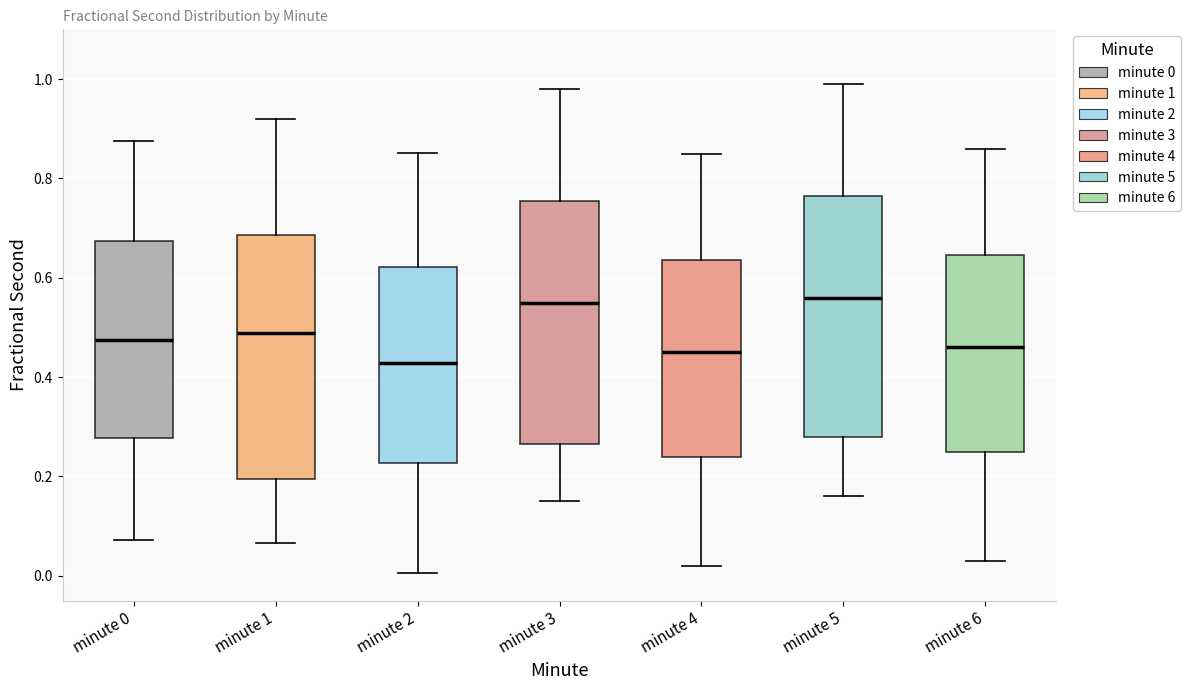

Reading left to right, transcribe this box plot: for each box, give where its median line is, the range the box spans, and where its two whiskers end, as read against the y-axis. The values are not printed on the chart, so give them approximately, as read against the axis.

minute 0: median 0.48, box 0.28 to 0.68, whiskers 0.08 to 0.88
minute 1: median 0.48, box 0.20 to 0.68, whiskers 0.06 to 0.92
minute 2: median 0.42, box 0.22 to 0.62, whiskers 0.00 to 0.86
minute 3: median 0.56, box 0.26 to 0.76, whiskers 0.16 to 0.98
minute 4: median 0.46, box 0.24 to 0.64, whiskers 0.02 to 0.86
minute 5: median 0.56, box 0.28 to 0.76, whiskers 0.16 to 1.00
minute 6: median 0.46, box 0.26 to 0.64, whiskers 0.04 to 0.86